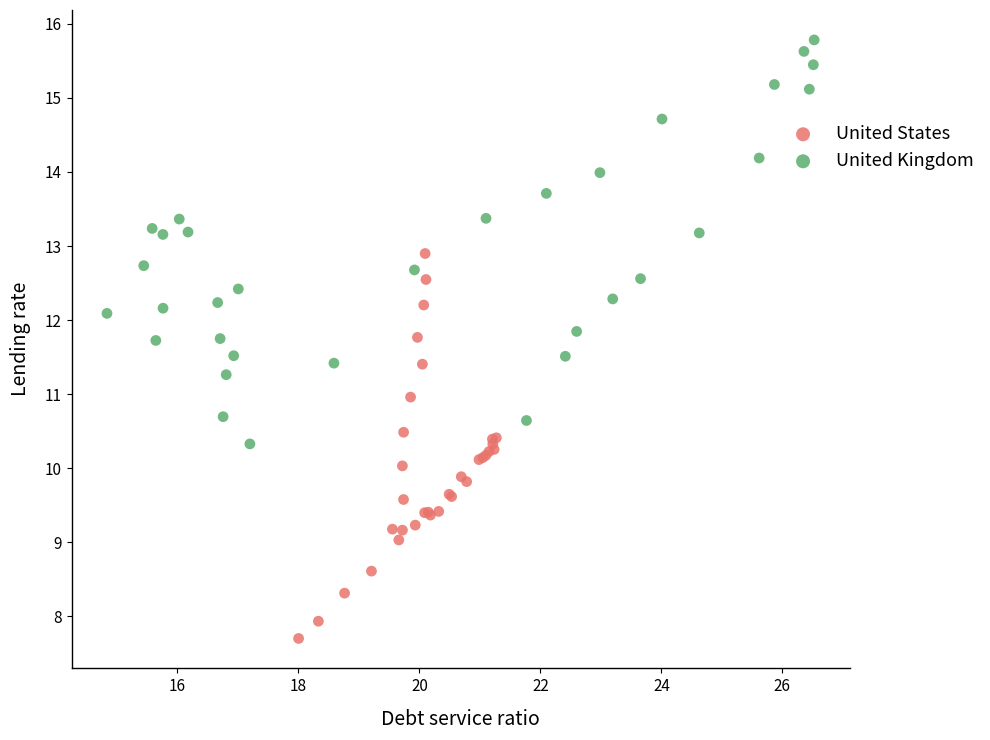

Which series reaches the minimum Y coordinate?

United States